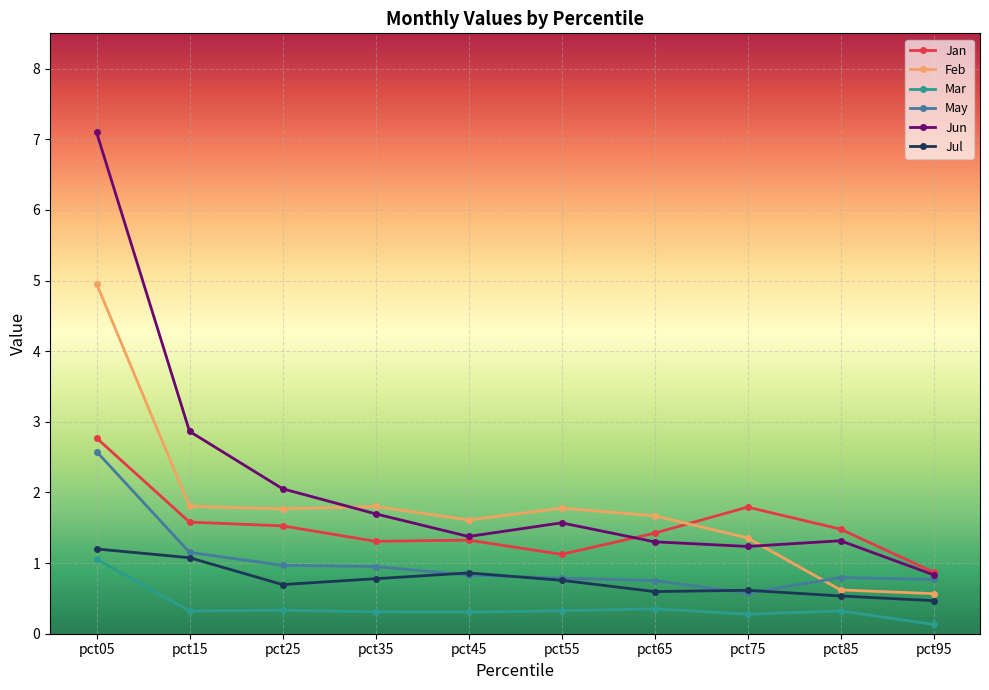

Rank the series by their maximum value, from highest to lowest.

Jun, Feb, Jan, May, Jul, Mar